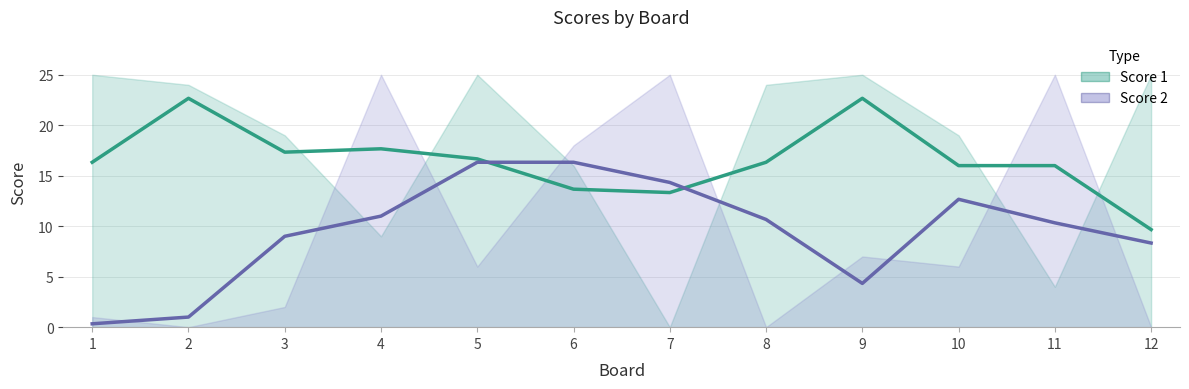

How many data points in Score 1 are above 24?

4